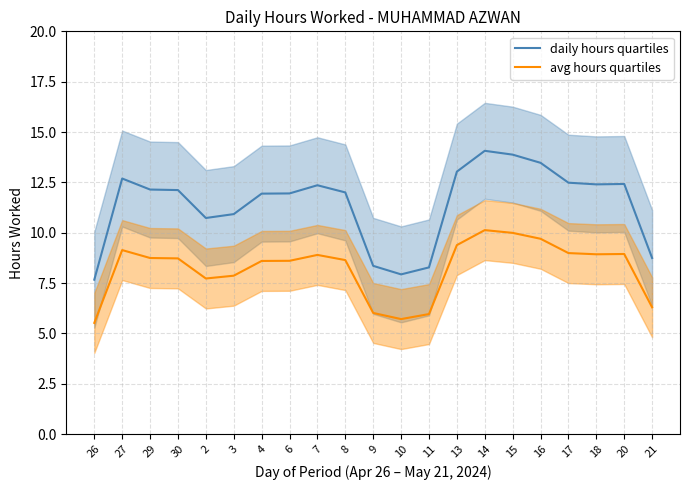

The avg hours quartiles series shows 4.4 at 14. True or false?

False